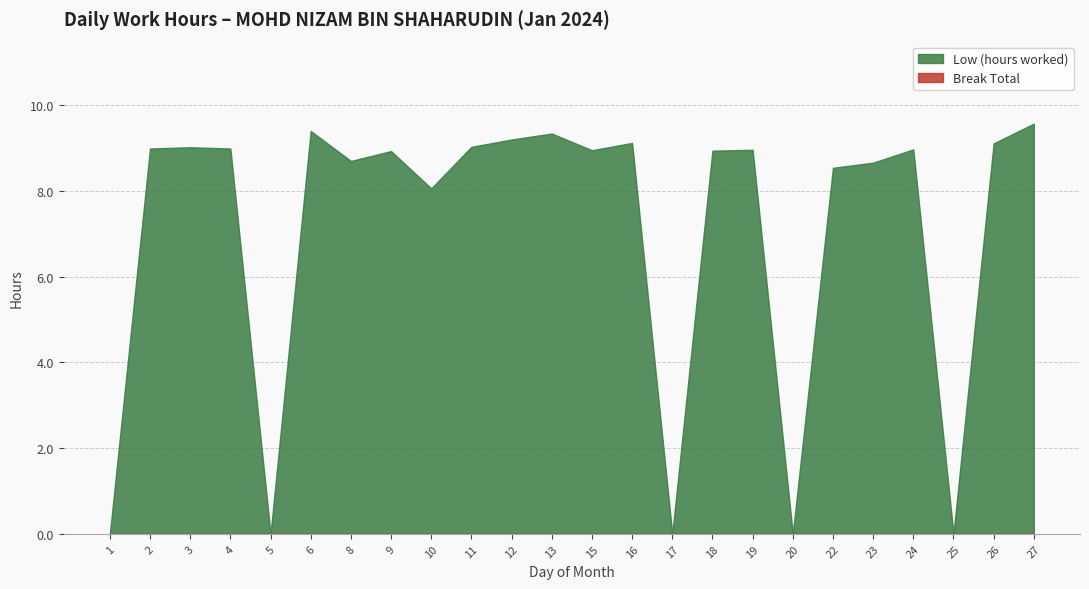

At which label does the data first exceed 8?

2